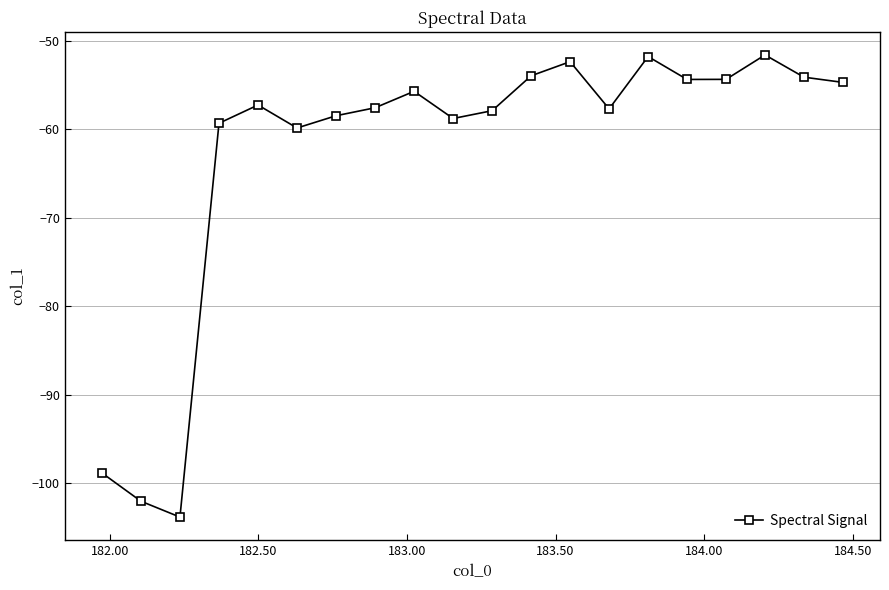

What is the smallest value displayed?

-103.9